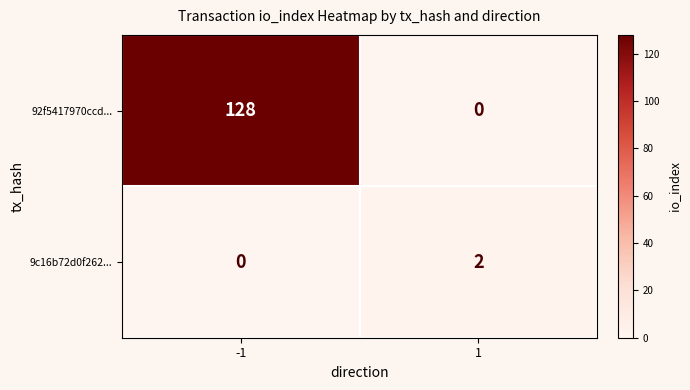

What is the total value across all series at -1?

128